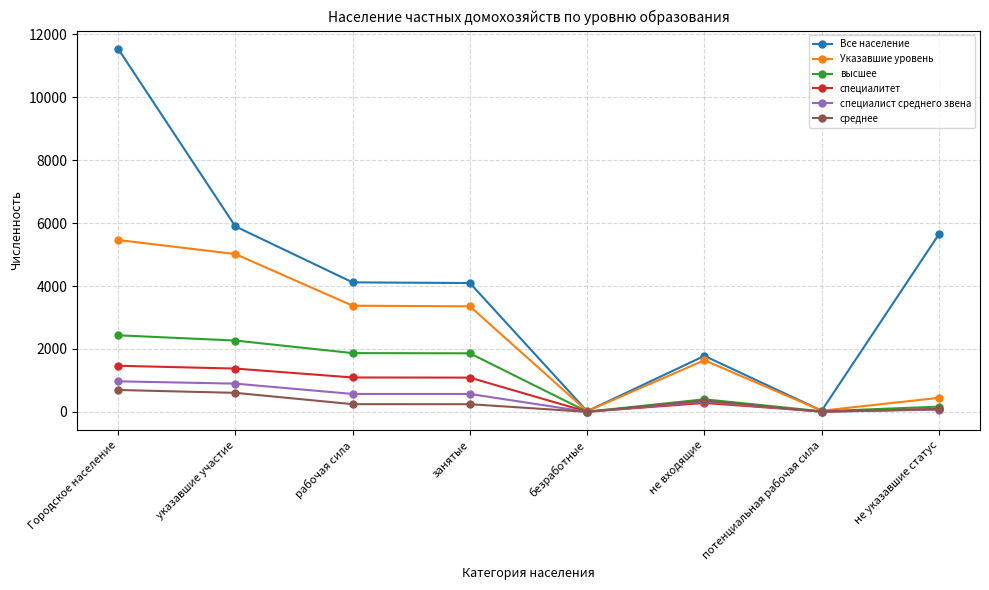

What is the total value across all series at не входящие?

4792